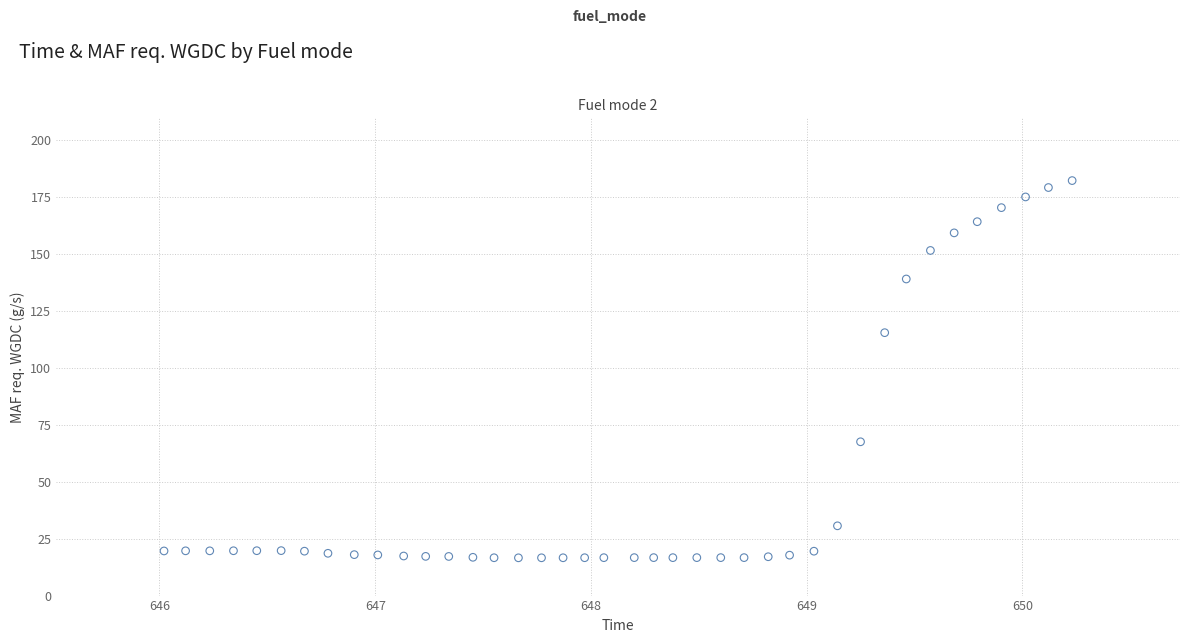

What is the range of X values (max minus min)?

4.2